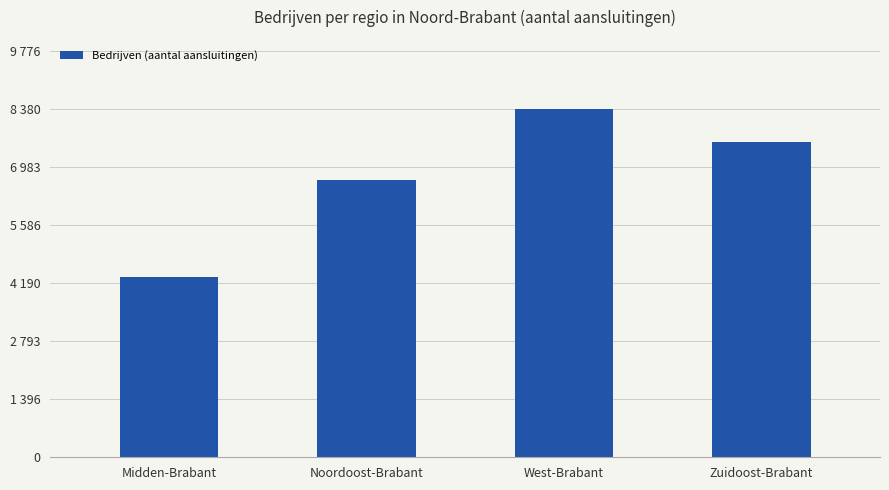

What is the label of the 2nd bar from the right?

West-Brabant